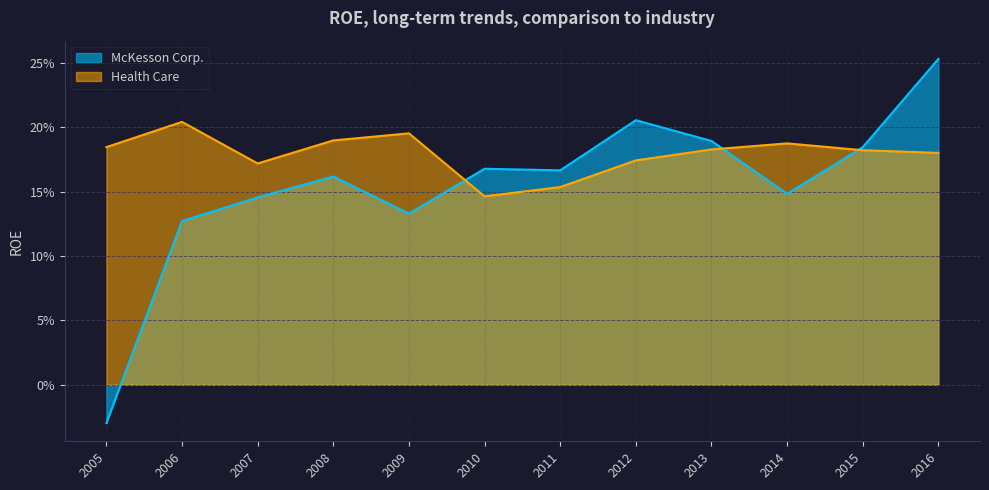

Count the McKesson Corp. values in the range 0 to 1.

11